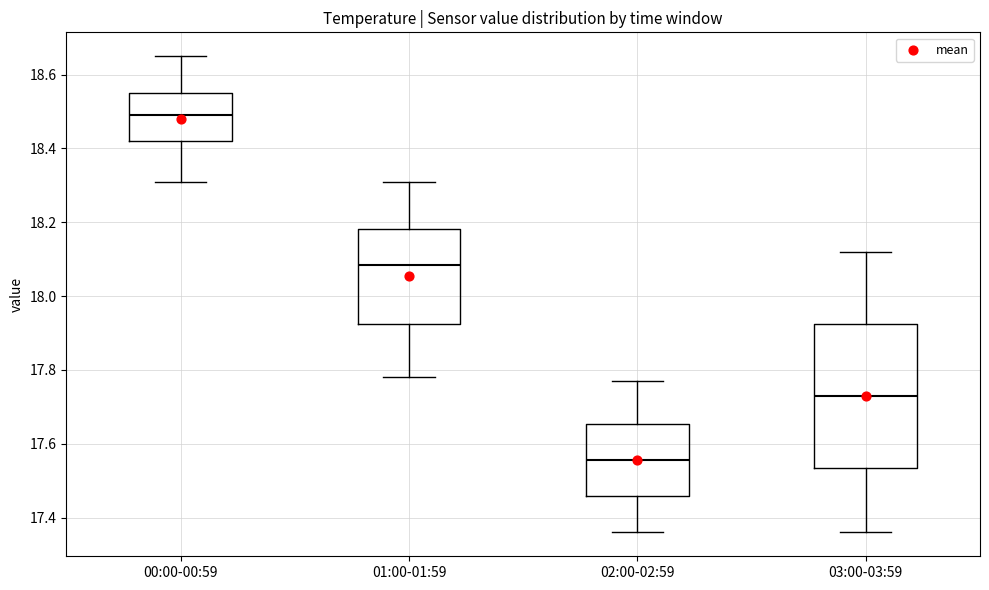

Which box has the lowest median line?

02:00-02:59